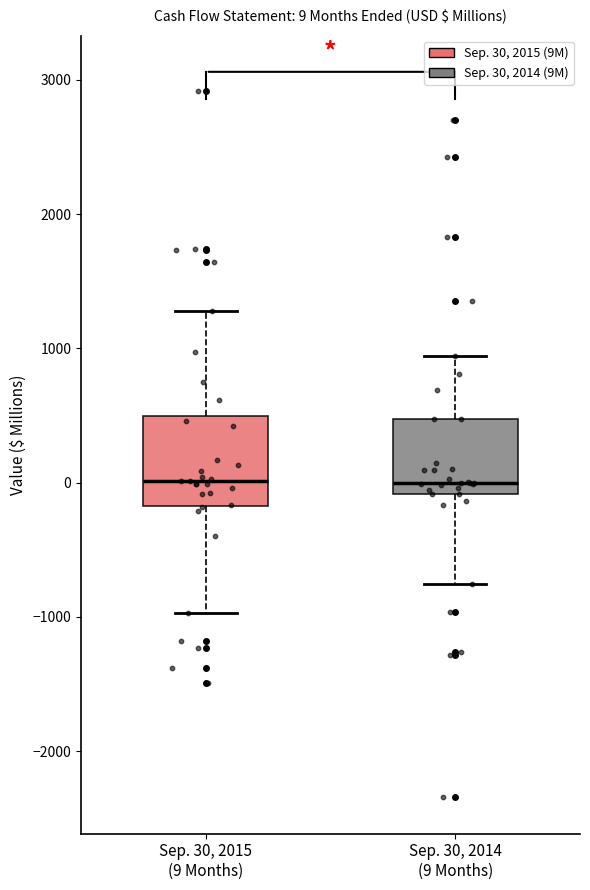

Which box is the tallest, from its lower edge to its upper edge?

Sep. 30, 2015 (9 Months)